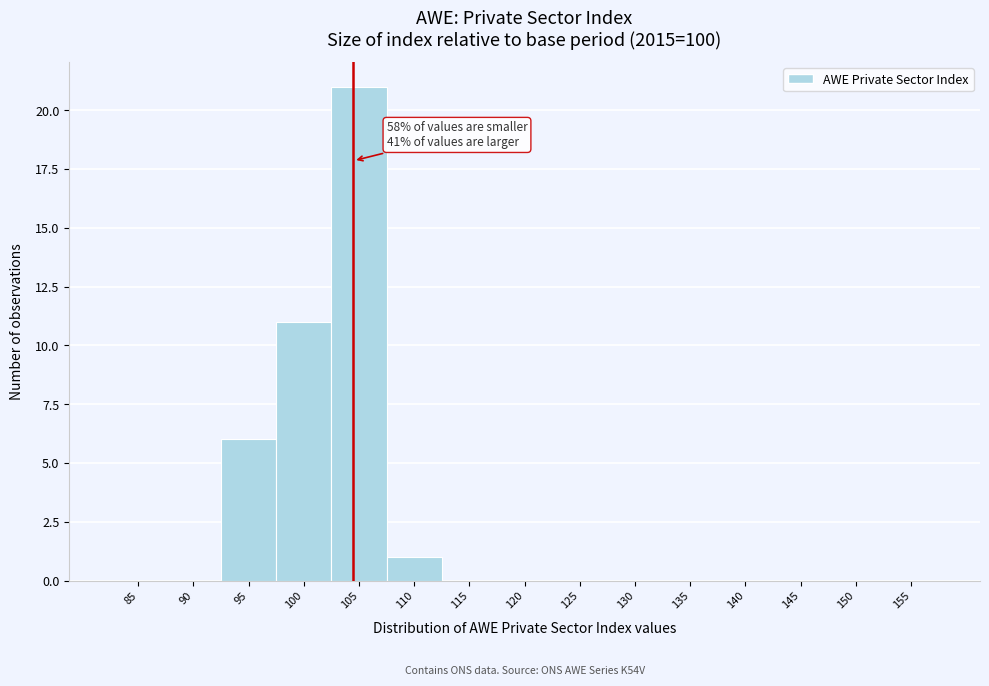

Reading left to right, list all the values displayed in this chart.

85=0	90=0	95=6	100=11	105=21	110=1	115=0	120=0	125=0	130=0	135=0	140=0	145=0	150=0	155=0